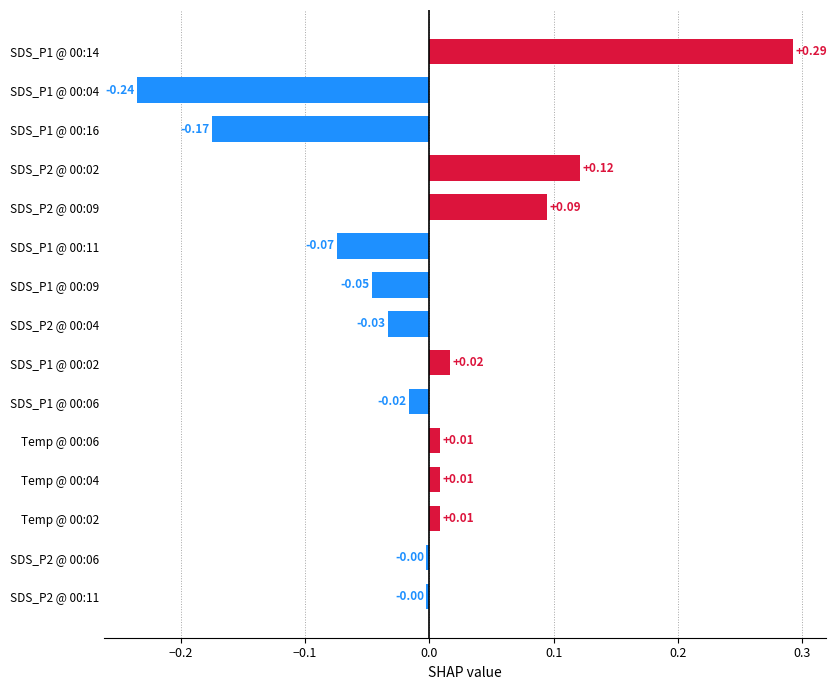

What is the change in value from Temp @ 00:06 to SDS_P2 @ 00:02?

+0.1